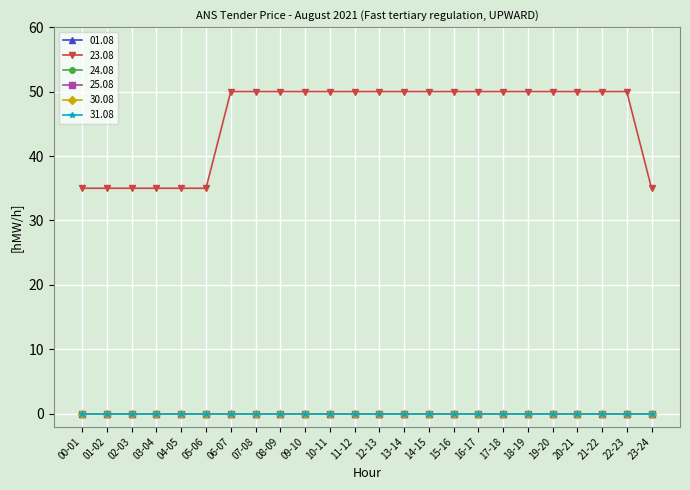

Does the chart have visible grid lines?

Yes